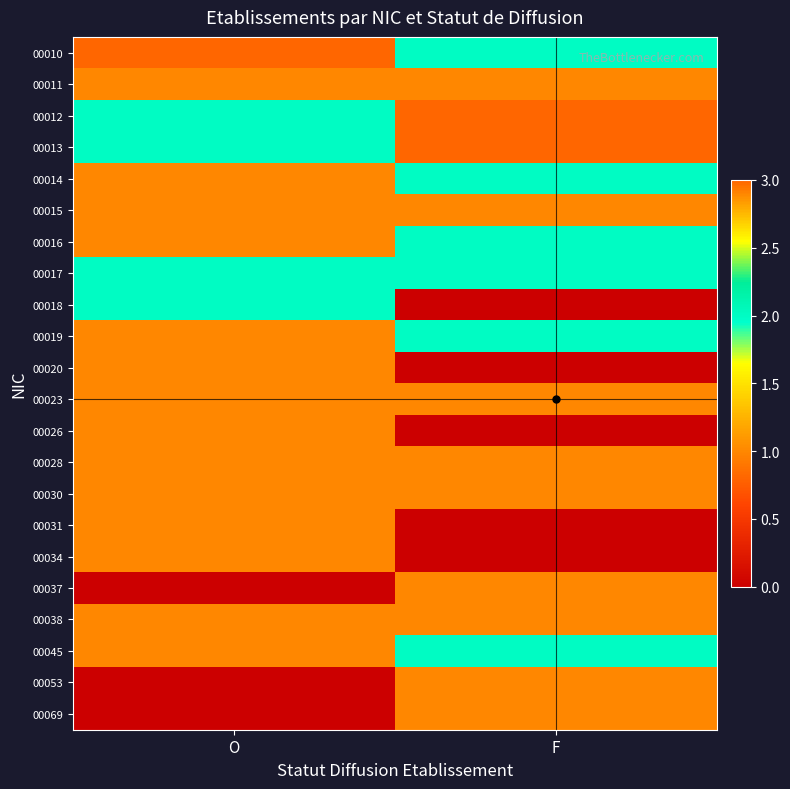

What is the spread (max minus min) of values at O?

3